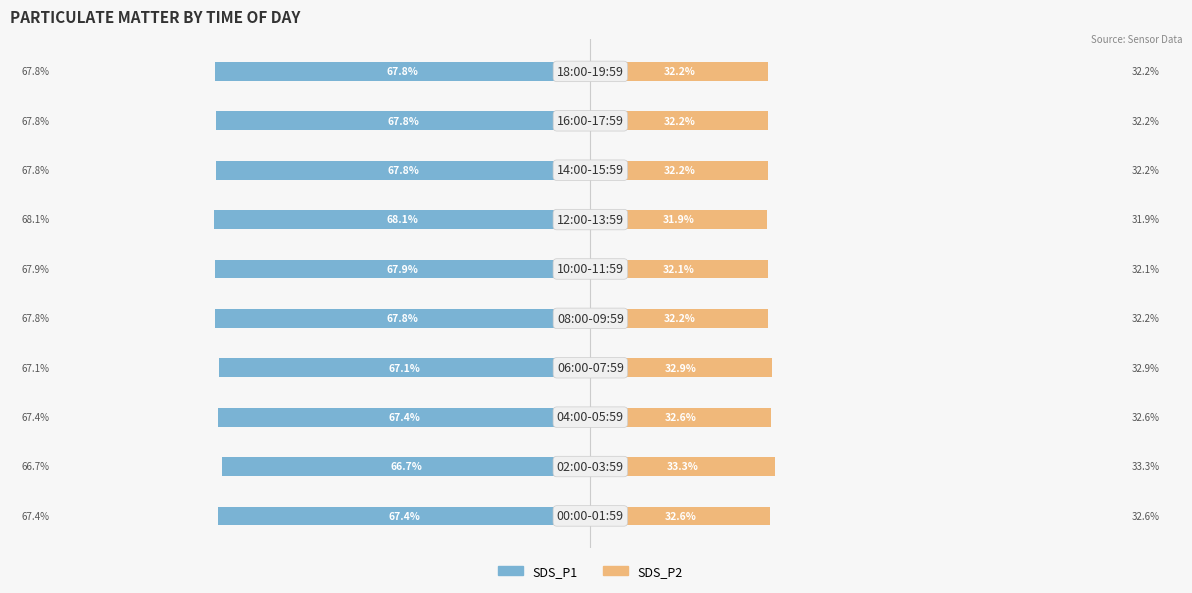

How many groups of bars are there?

10